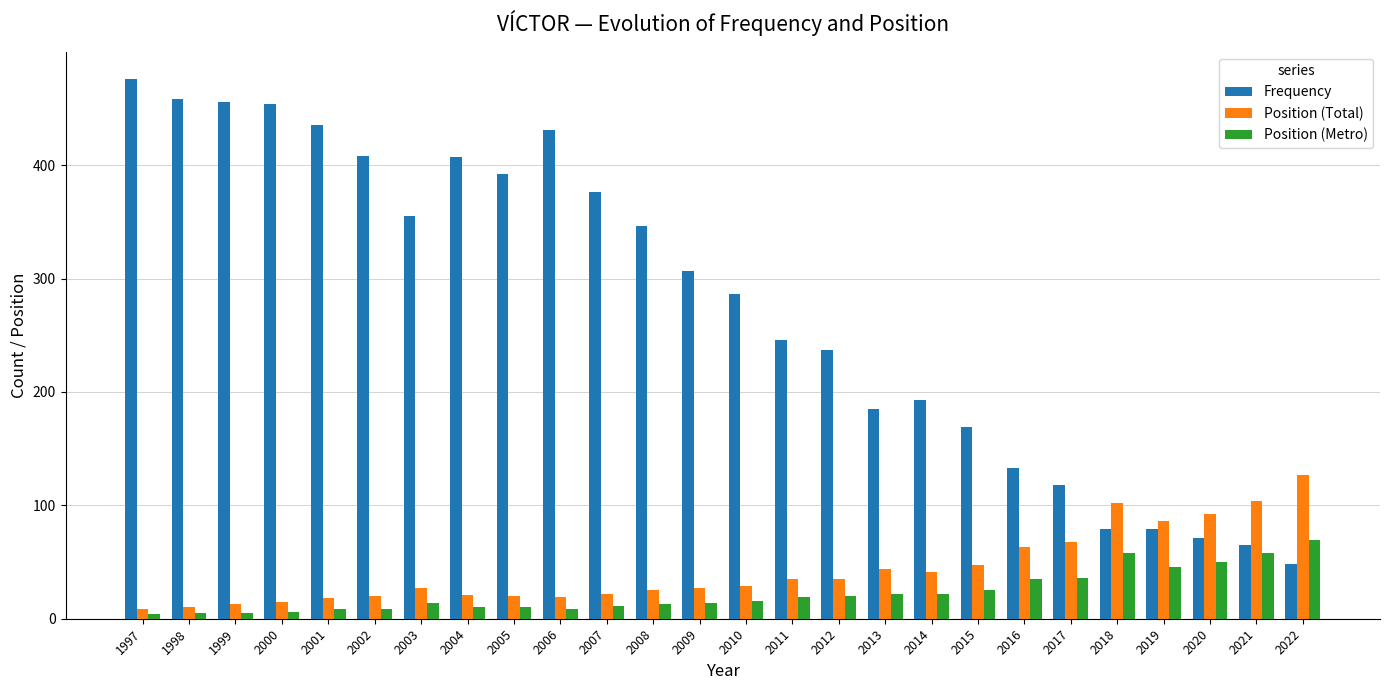

What is the value of the Position (Metro) bar at the 6th from the left?

9